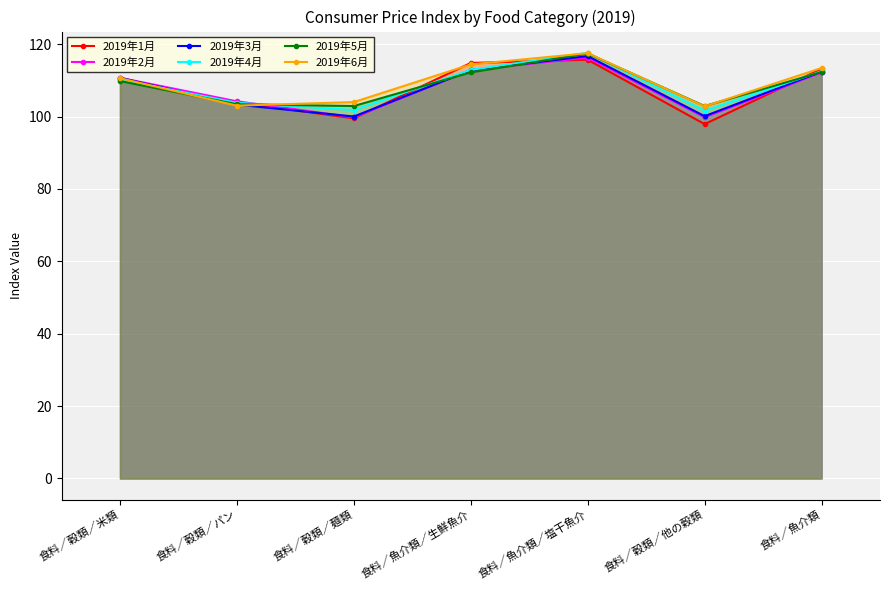

True or false: 2019年3月 and 2019年5月 intersect in this chart.

True